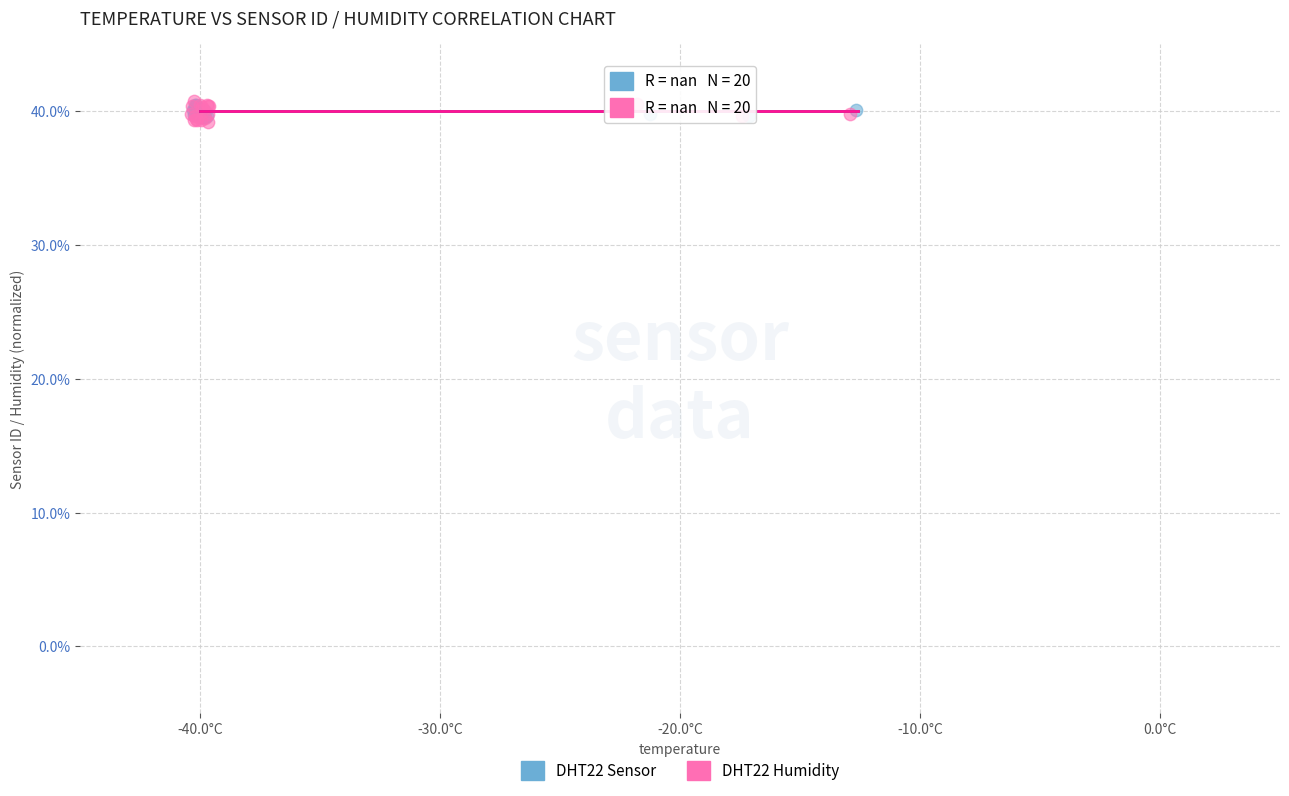

What are all the series names shown in the legend?

DHT22 Sensor, DHT22 Humidity